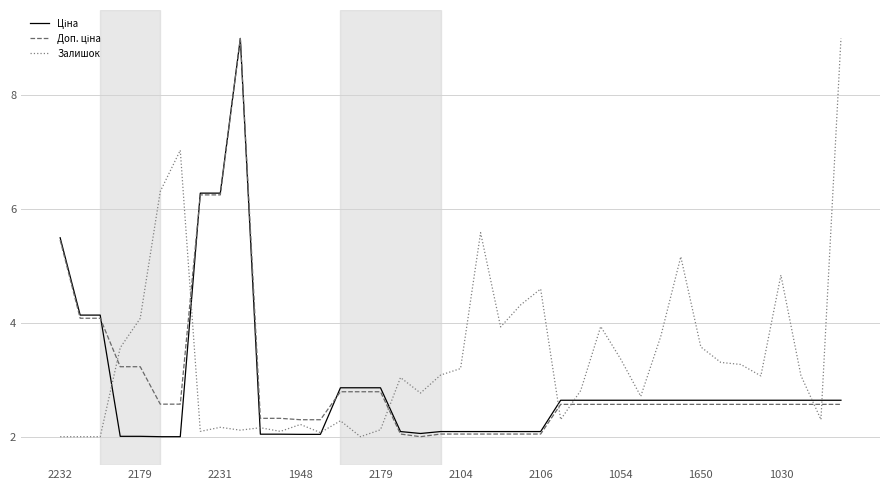

What is the maximum value shown in the chart?

9.0